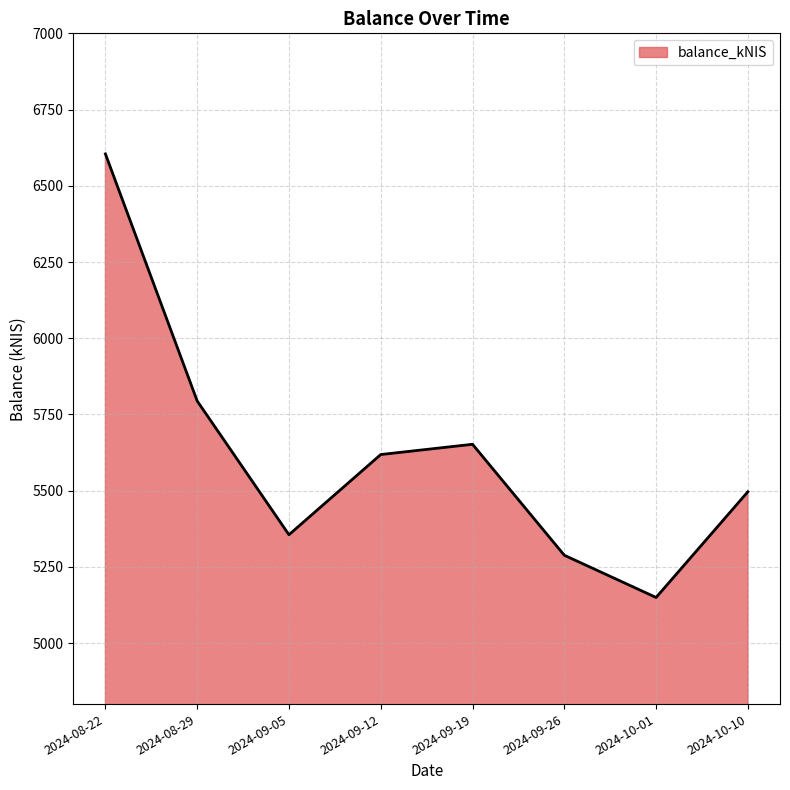

Reading left to right, list all the values displayed in this chart.

6604.6	5794.3	5355.4	5618.4	5652.1	5288.2	5149.7	5496.4